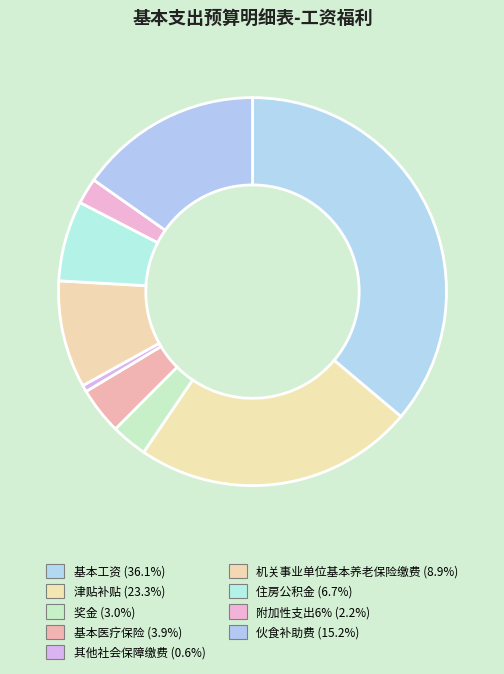

Rank the categories by value from highest to lowest.

基本工资, 津贴补贴, 伙食补助费, 机关事业单位基本养老保险缴费, 住房公积金, 基本医疗保险, 奖金, 附加性支出6%, 其他社会保障缴费